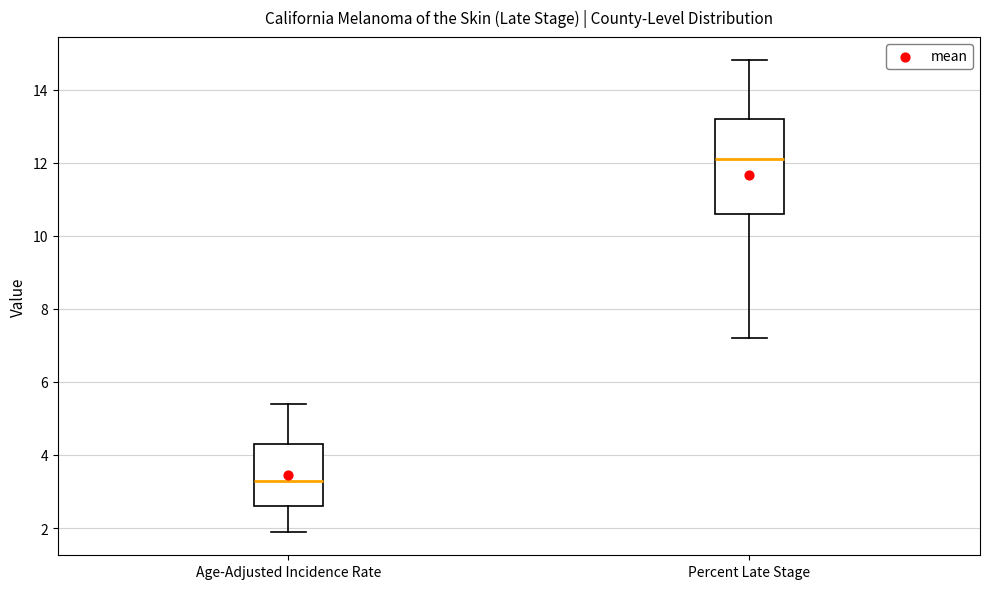

Which box has the highest median line?

Percent Late Stage